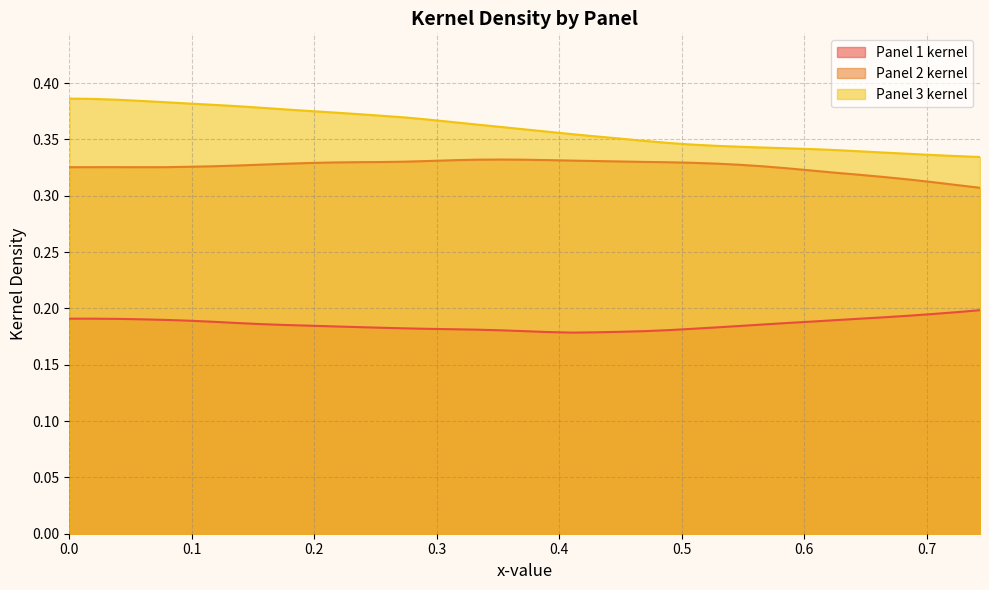

Count the number of categories in the chart.

39